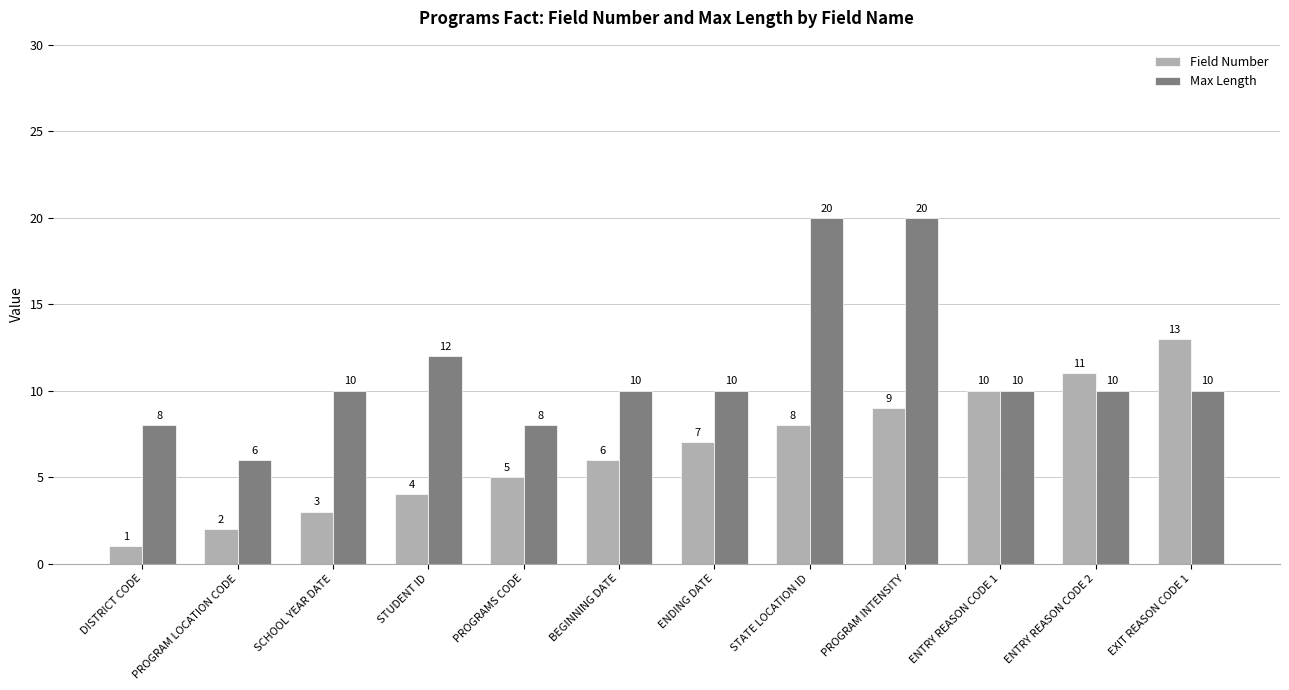

Are the bars grouped side by side (vs. stacked)?

Yes